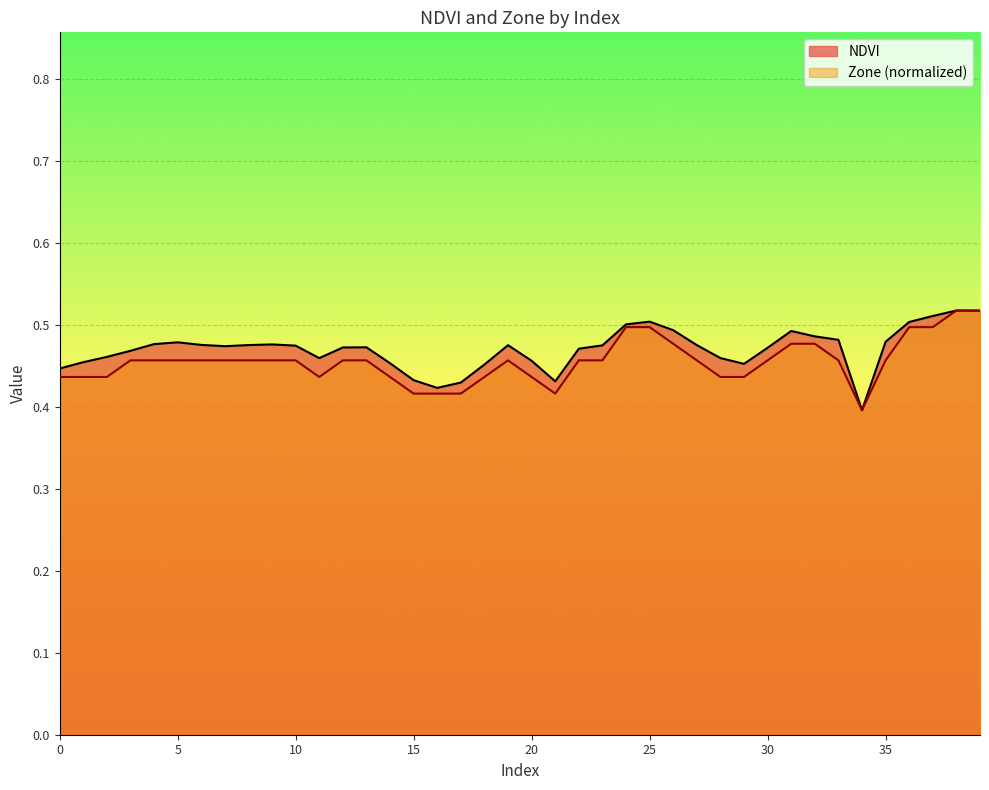

How many distinct data groups are displayed?

2